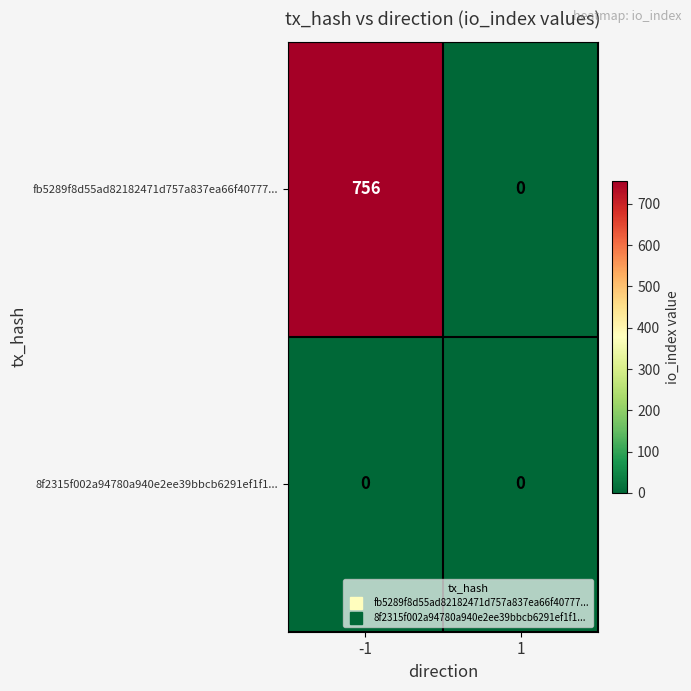

List the labels in order of fb5289f8d55ad82182471d757a837ea66f40777... value, smallest first.

1, -1